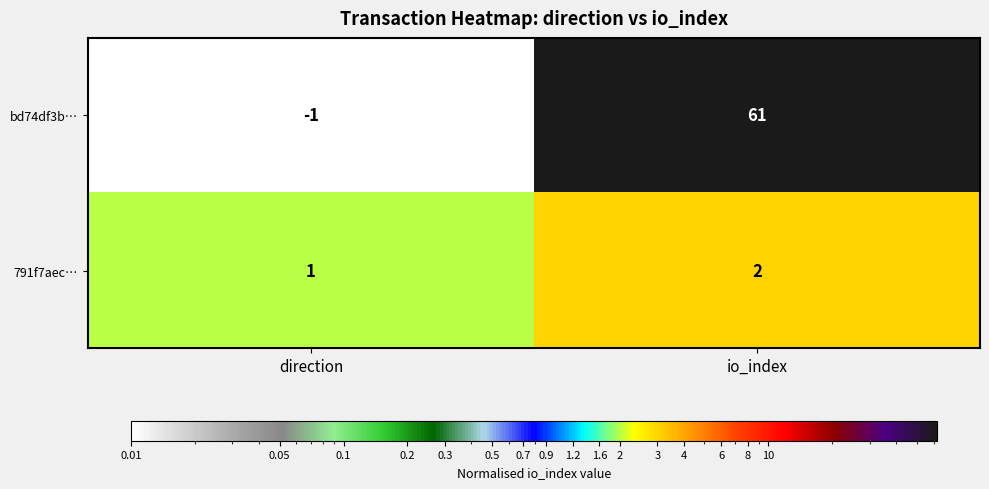

What is the difference between the maximum and minimum values in the bd74df3b… series?

62